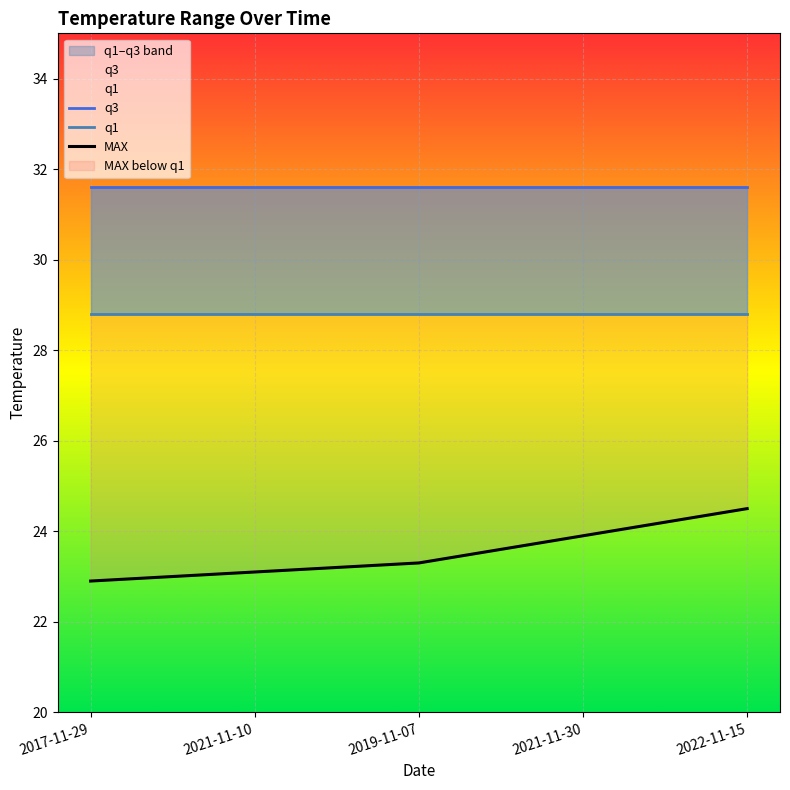

Is this an area chart (filled region under the line)?

No